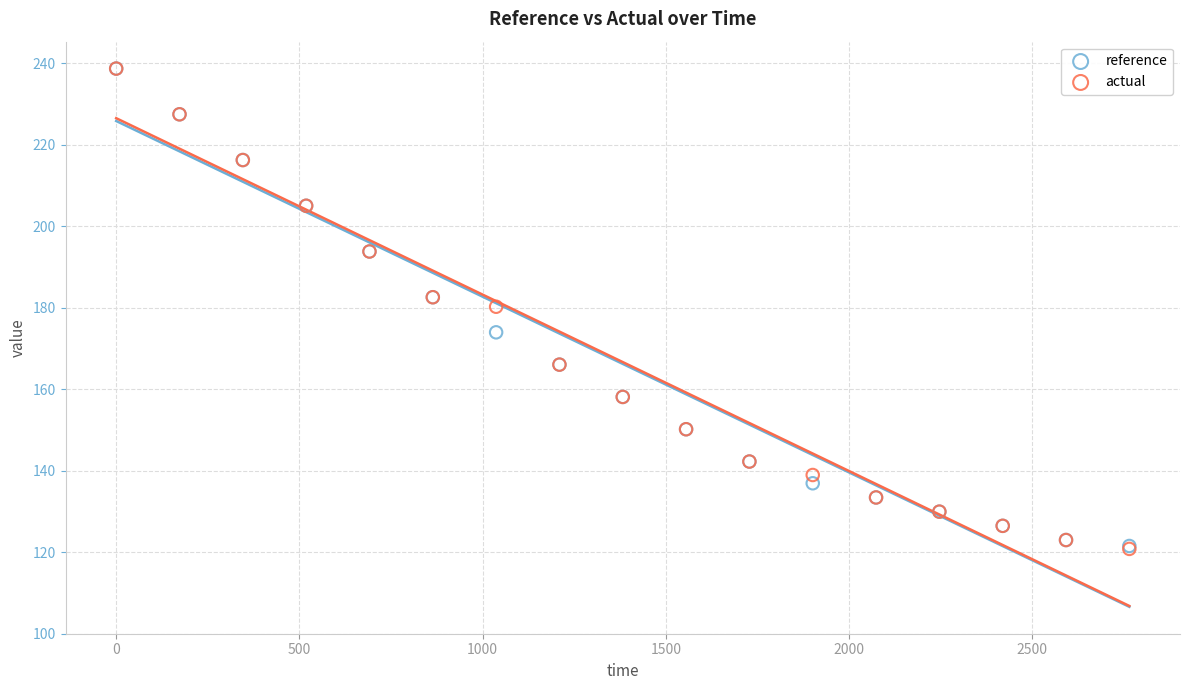

What are all the series names shown in the legend?

reference, actual